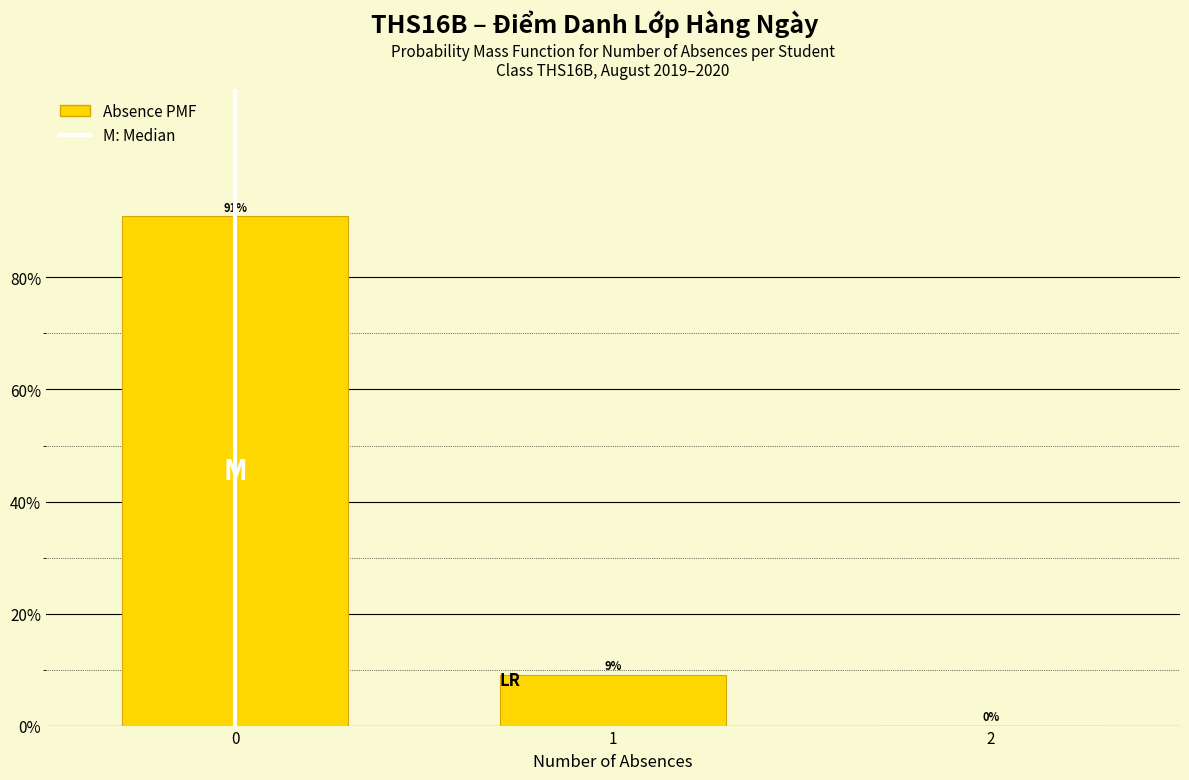

What is the sum of all values?

100.0